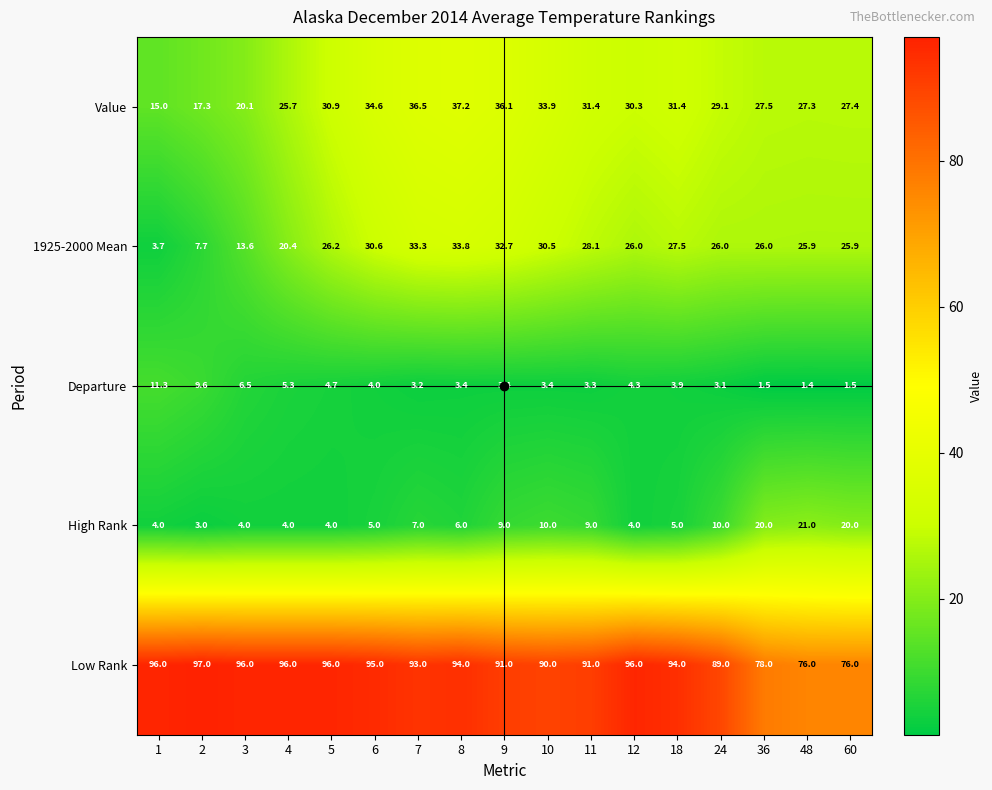

At which label does Departure reach its minimum?

48